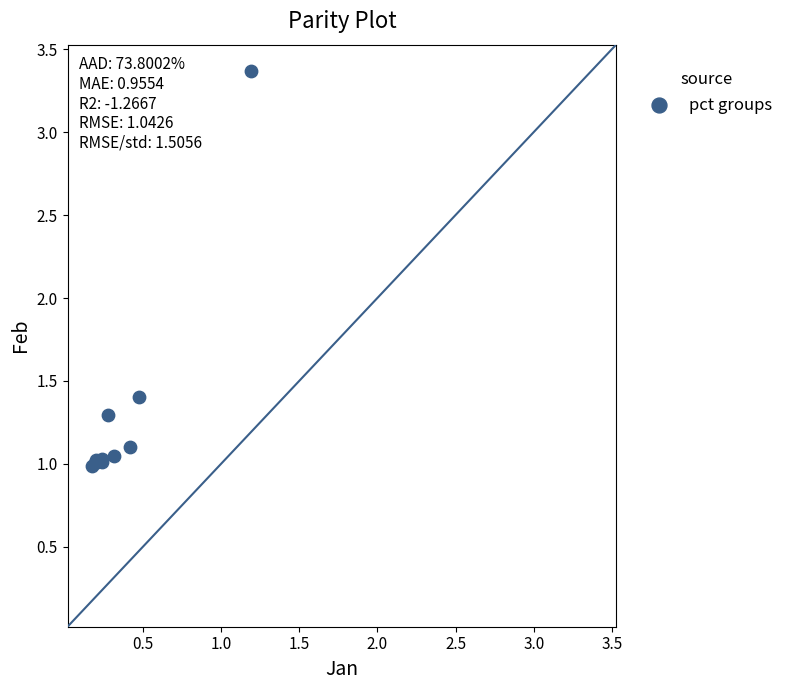

What Y value in the scatter plot is closest to 2?

1.4